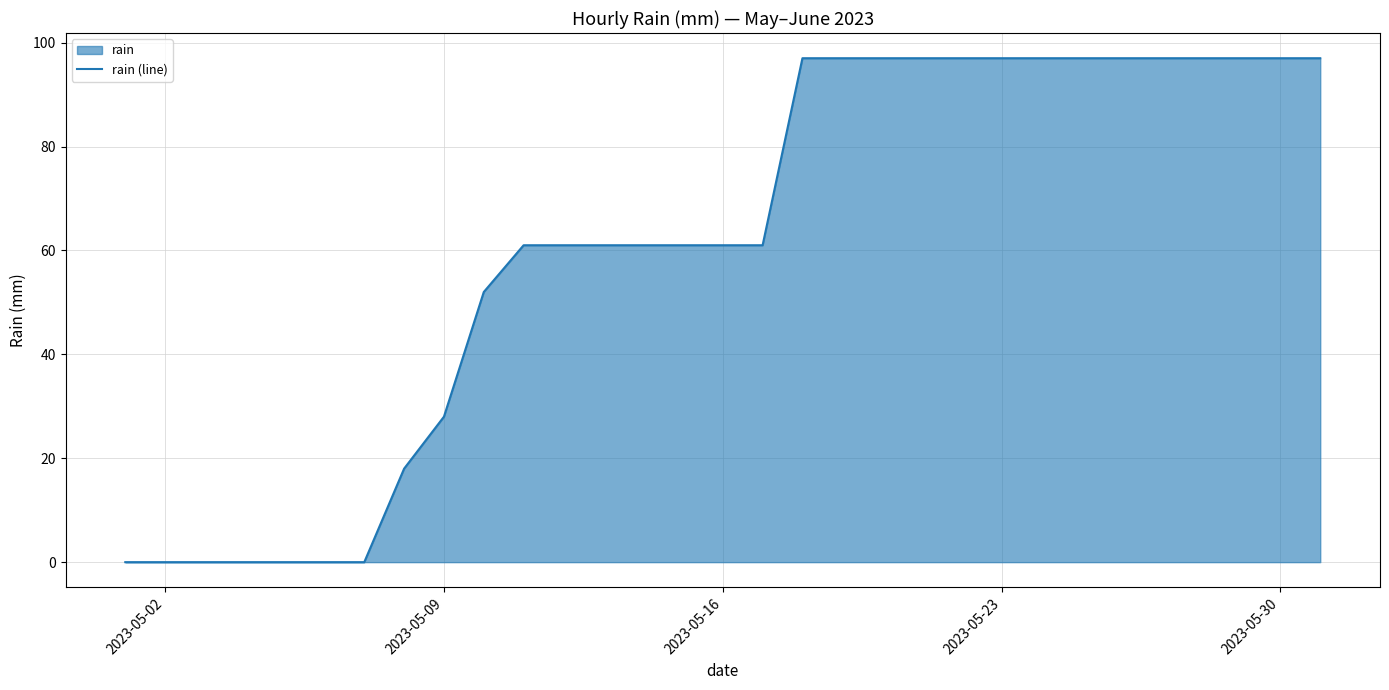

The chart shows a value of 28 at 2023-05-09. True or false?

True